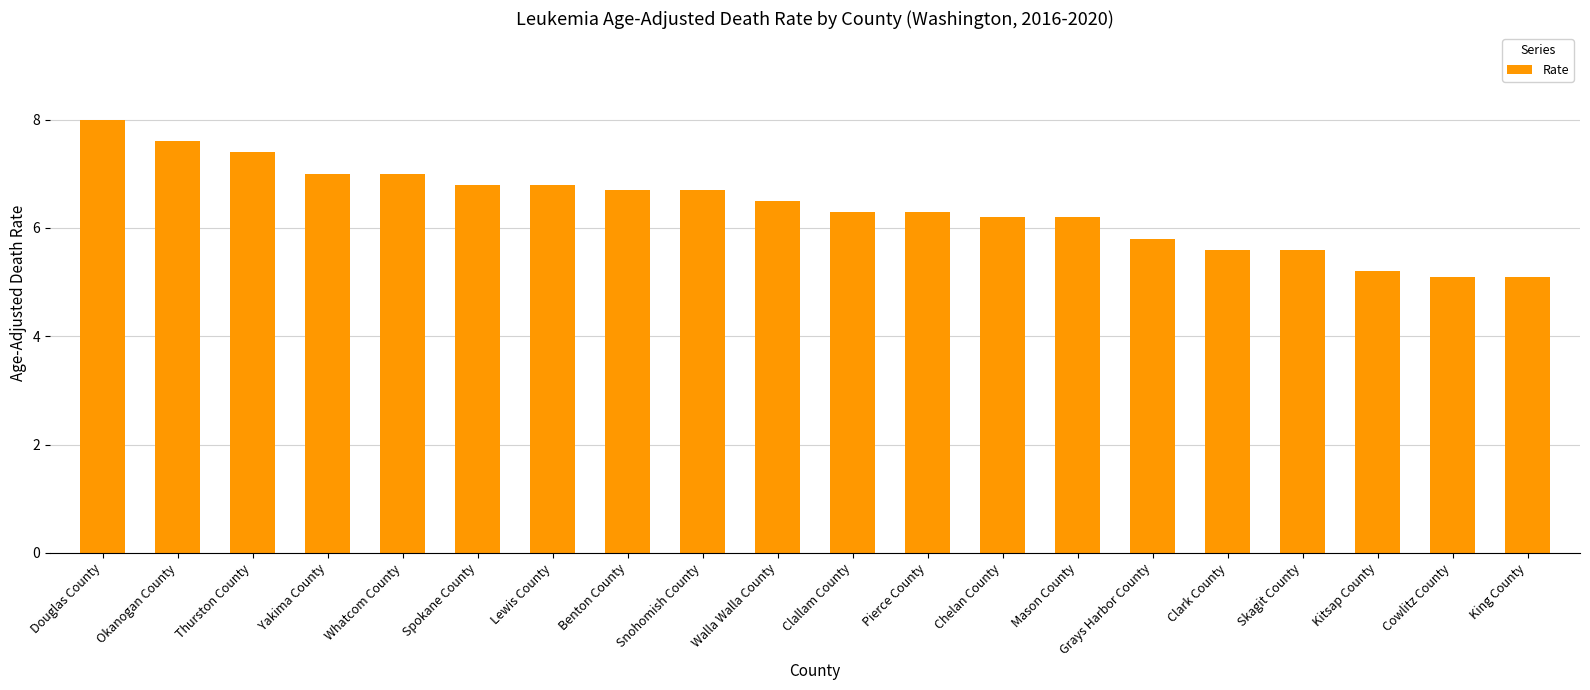

Reading left to right, list all the values displayed in this chart.

8.0	7.6	7.4	7.0	7.0	6.8	6.8	6.7	6.7	6.5	6.3	6.3	6.2	6.2	5.8	5.6	5.6	5.2	5.1	5.1